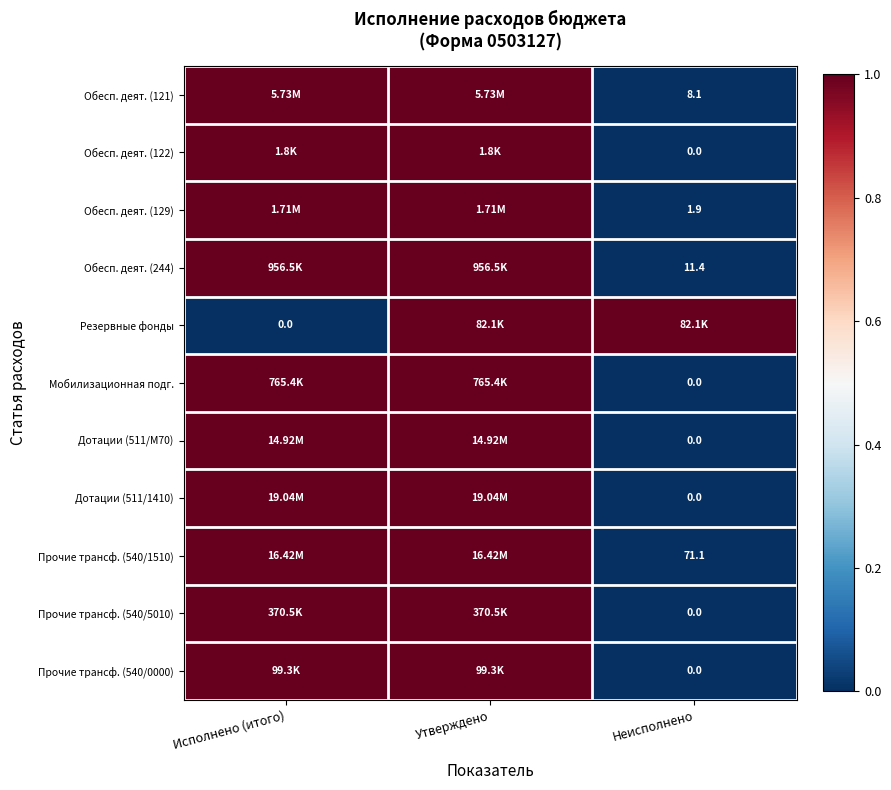

Is it true that Прочие трансф. (540/5010) equals -0.4 at Неисполнено?

False